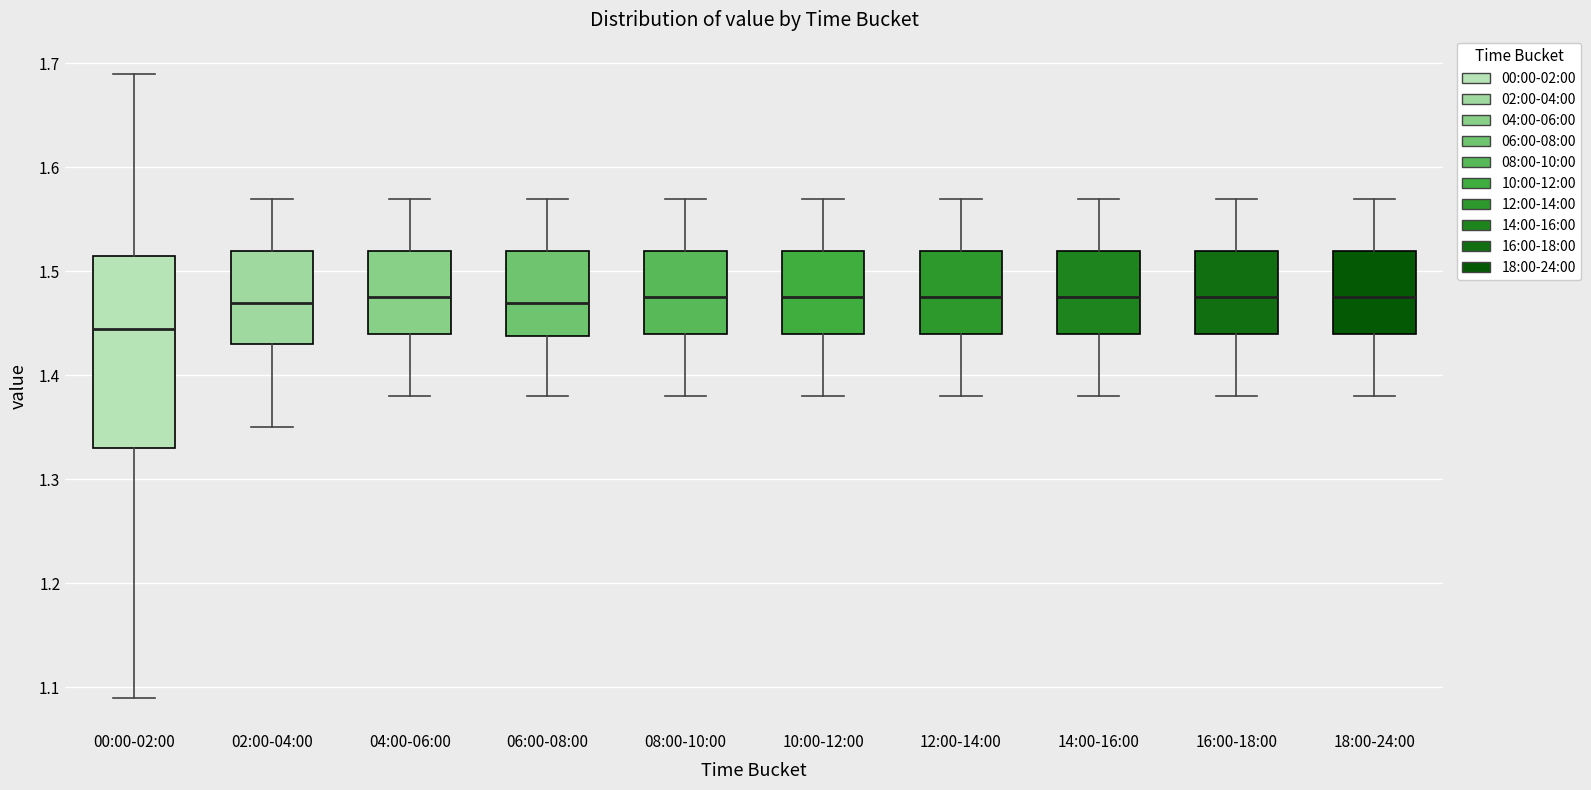

Comparing the boxes themselves (not the whiskers), which one is the tallest?

00:00-02:00